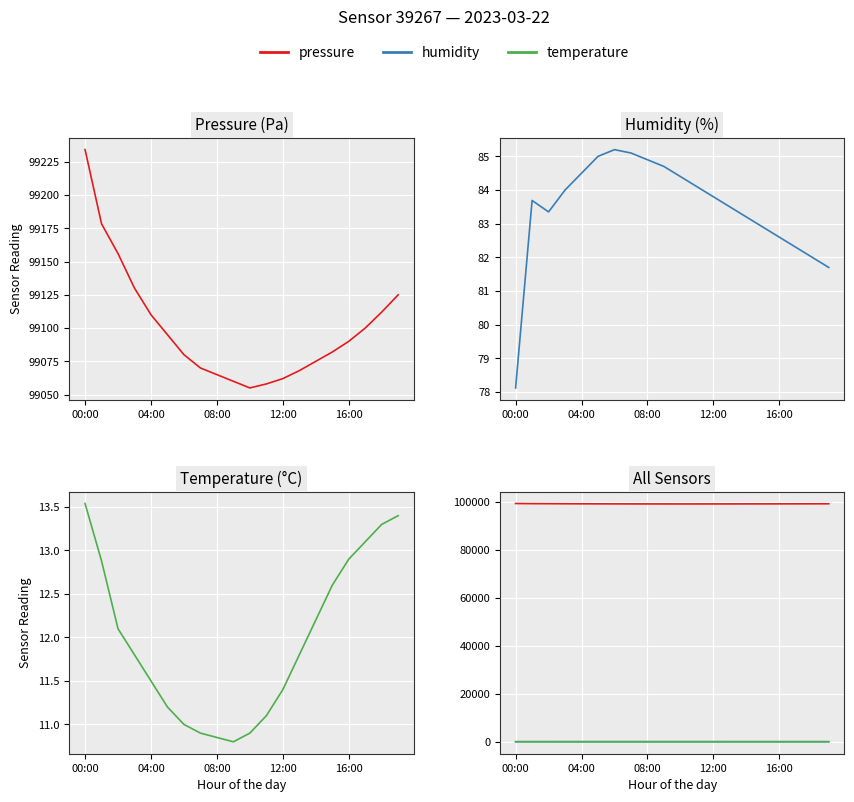

True or false: humidity and temperature cross at least once.

False